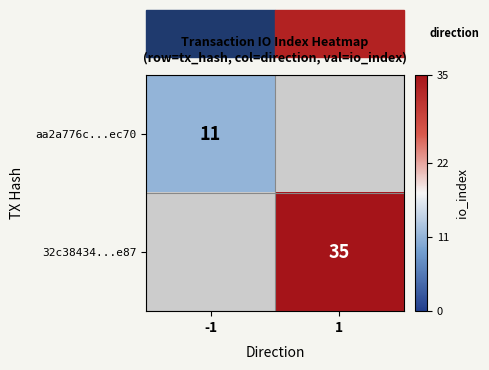

At which category does the chart reach its peak across all series?

1